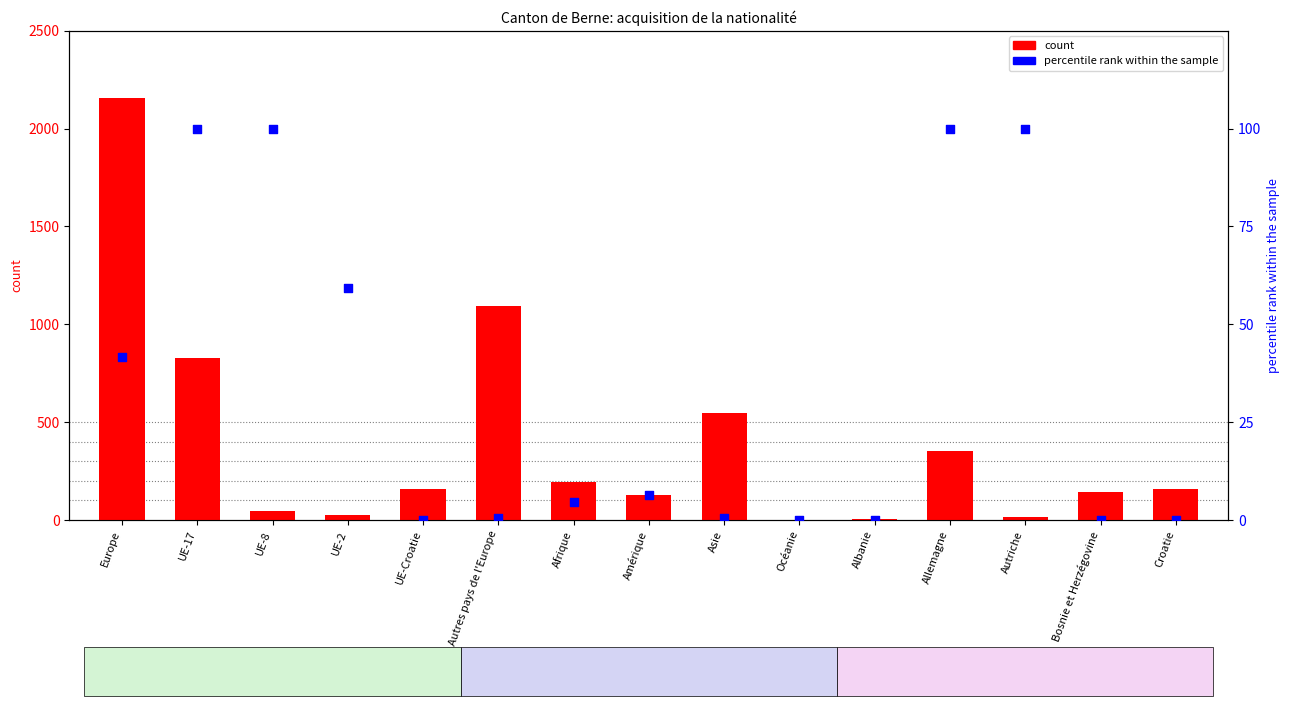

At how many categories does at least one series exceed 1361?

1